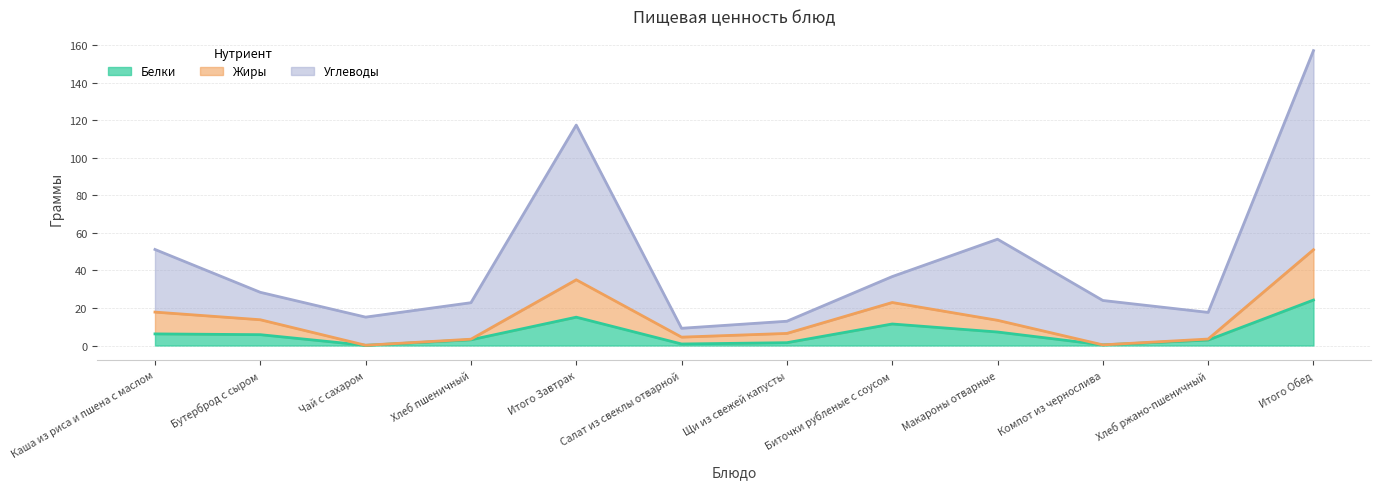

Is the value of Углеводы at Бутерброд с сыром greater than the value of Белки at Итого Завтрак?

Yes